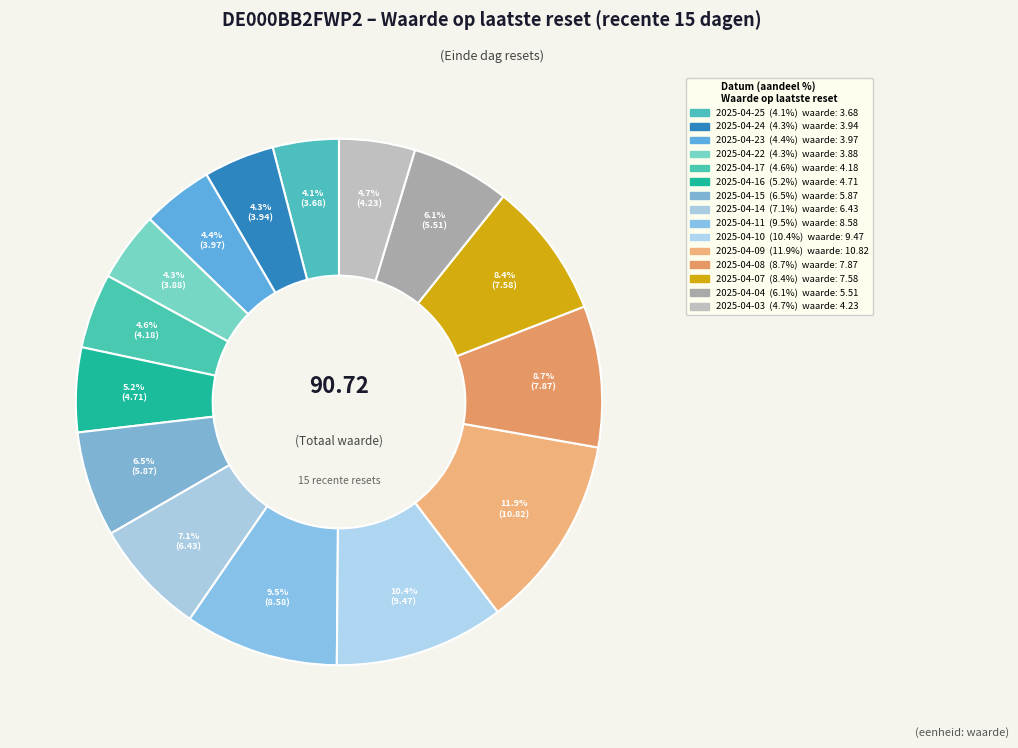

What is the ratio of the value at 2025-04-23 to the value at 2025-04-22?

1.0